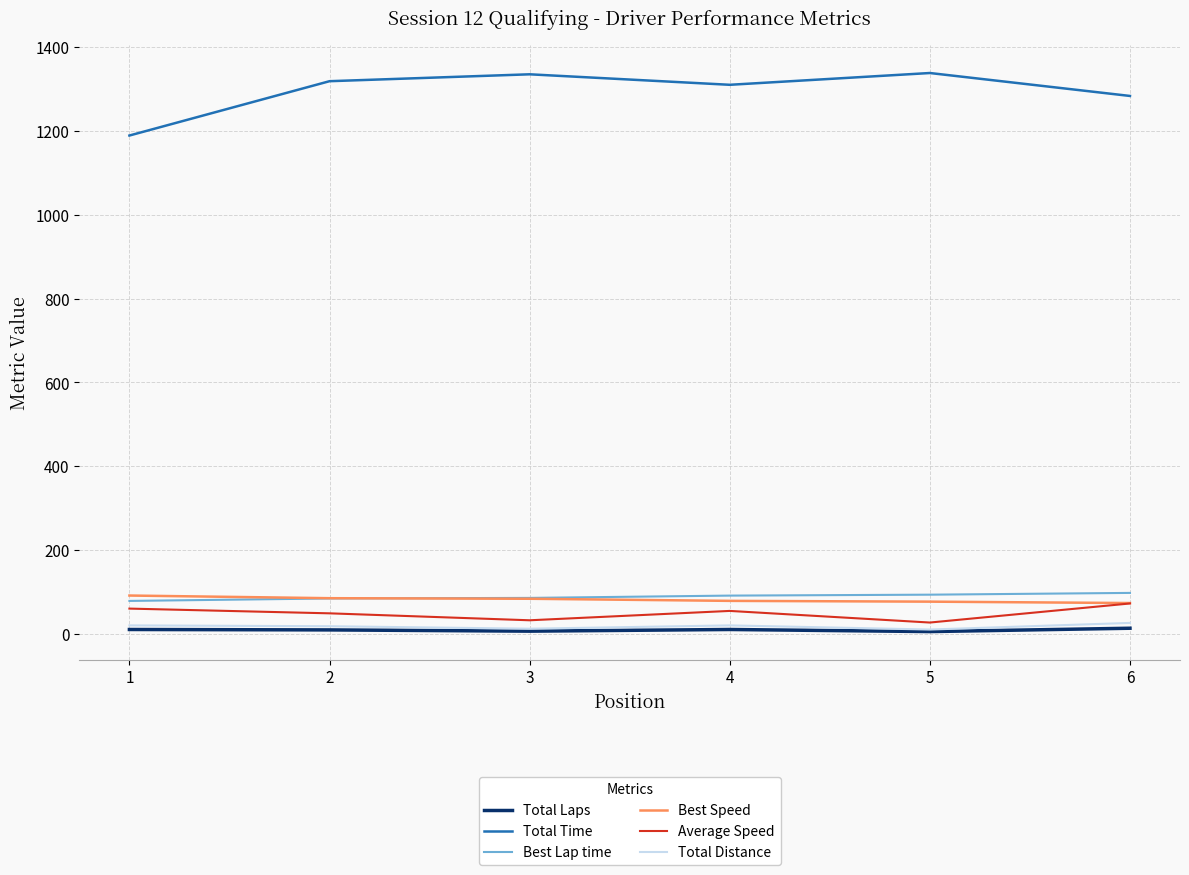

True or false: Total Laps and Total Time intersect in this chart.

False